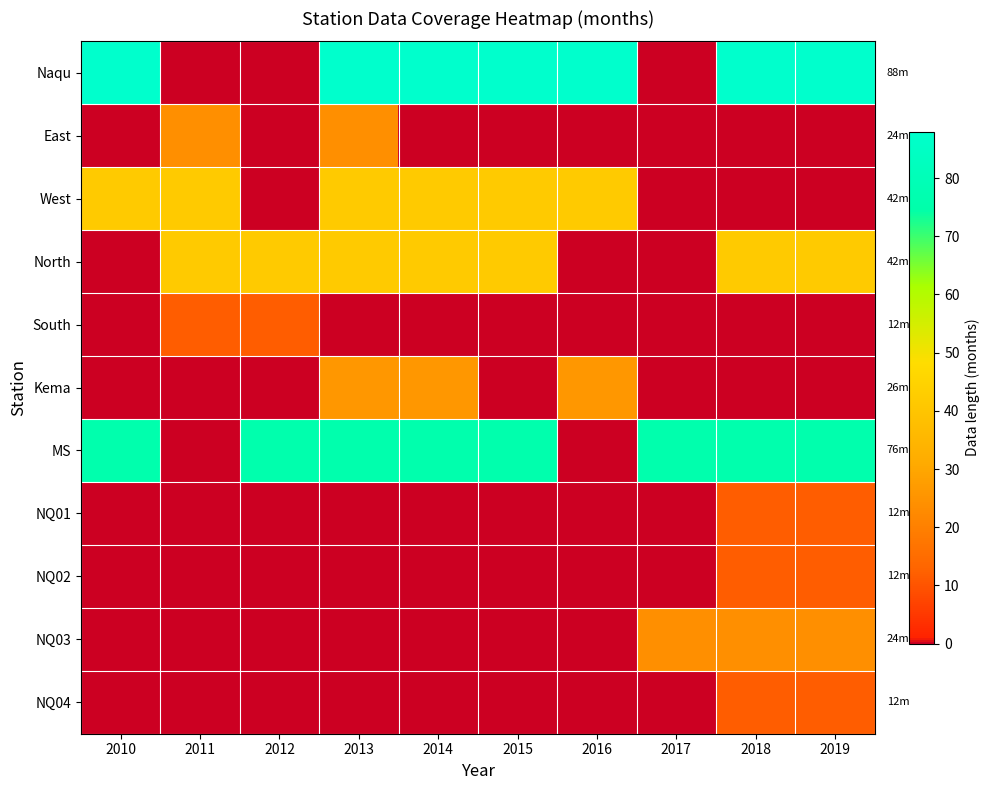

At which category does the chart reach its minimum across all series?

2011